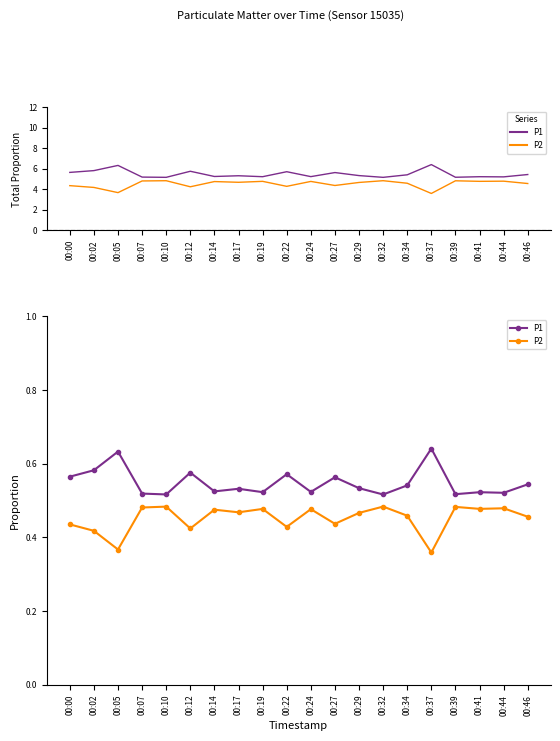

Rank the categories by P2 value from lowest to highest.

00:37, 00:05, 00:02, 00:12, 00:22, 00:00, 00:27, 00:46, 00:34, 00:29, 00:17, 00:14, 00:24, 00:19, 00:41, 00:44, 00:07, 00:39, 00:10, 00:32